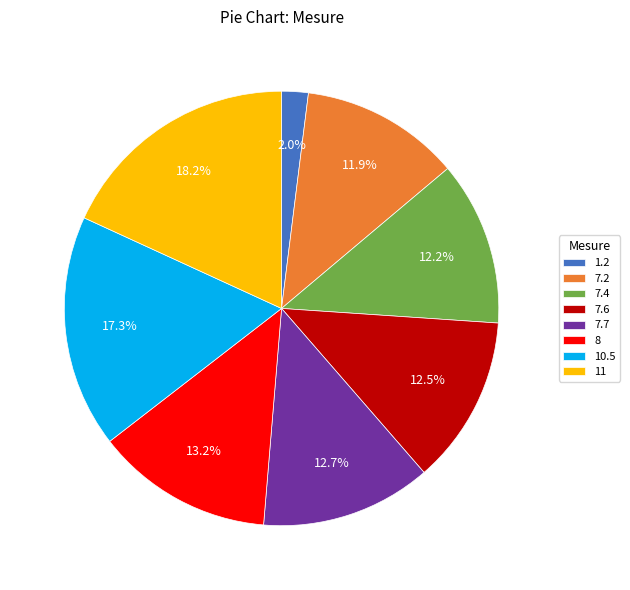

To the nearest percent, what is the difference between the largest and smallest slice percentages?

16%